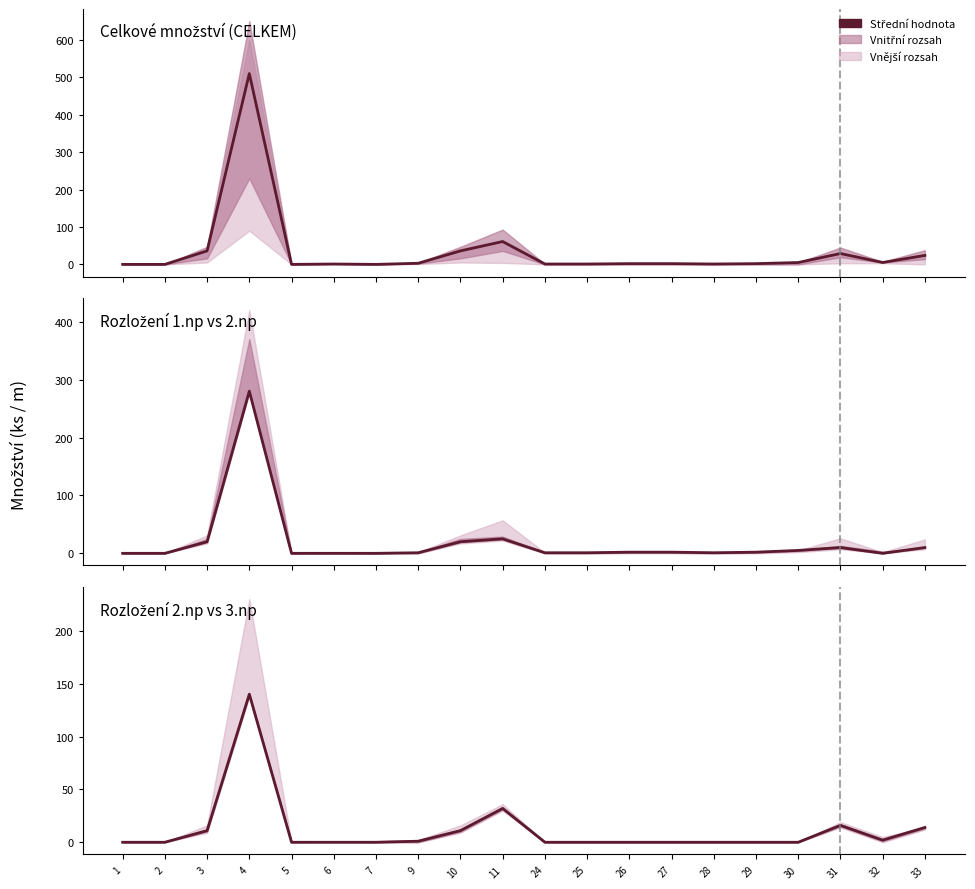

What is the sum of all Rozložení 1.np vs 2.np values?

380